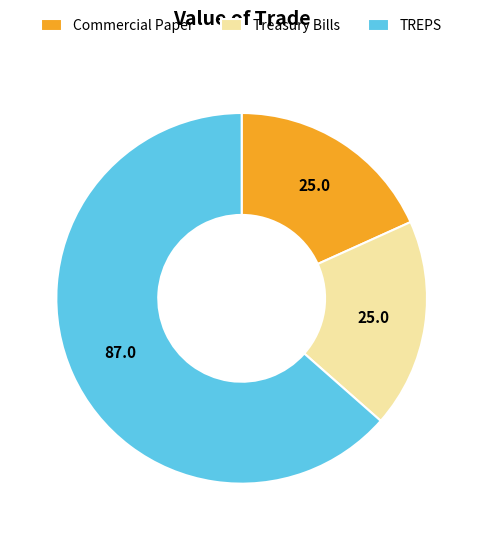

What is the majority slice?

TREPS